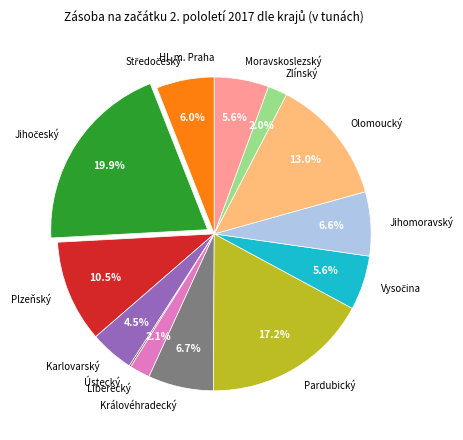

Between Karlovarský and Pardubický, which is larger?

Pardubický